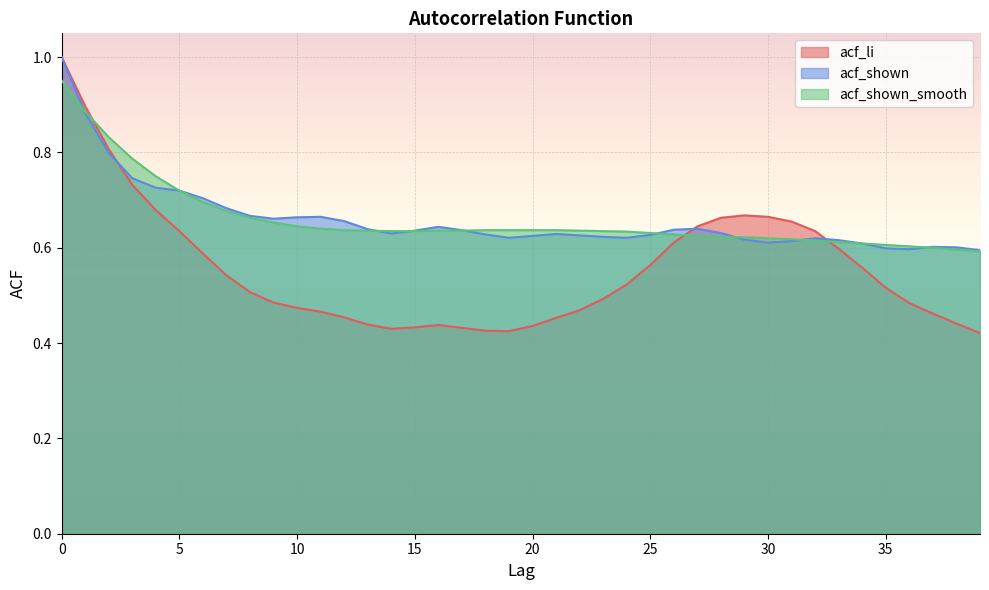

What is the approximate value of acf_li at 19?

0.4